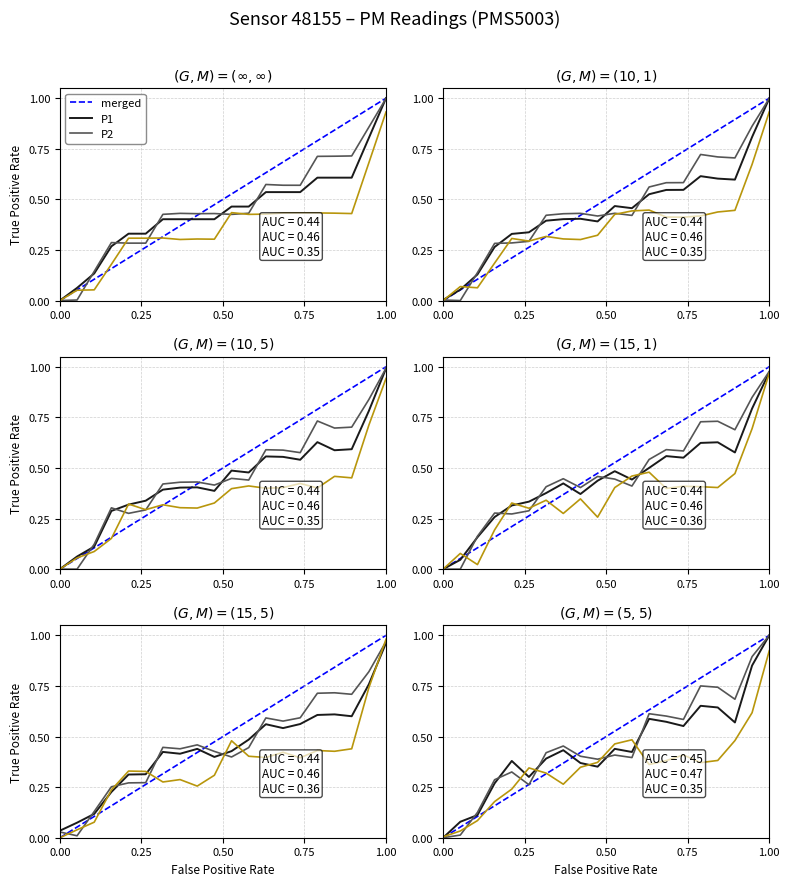

Which series has the widest spread of values?

merged